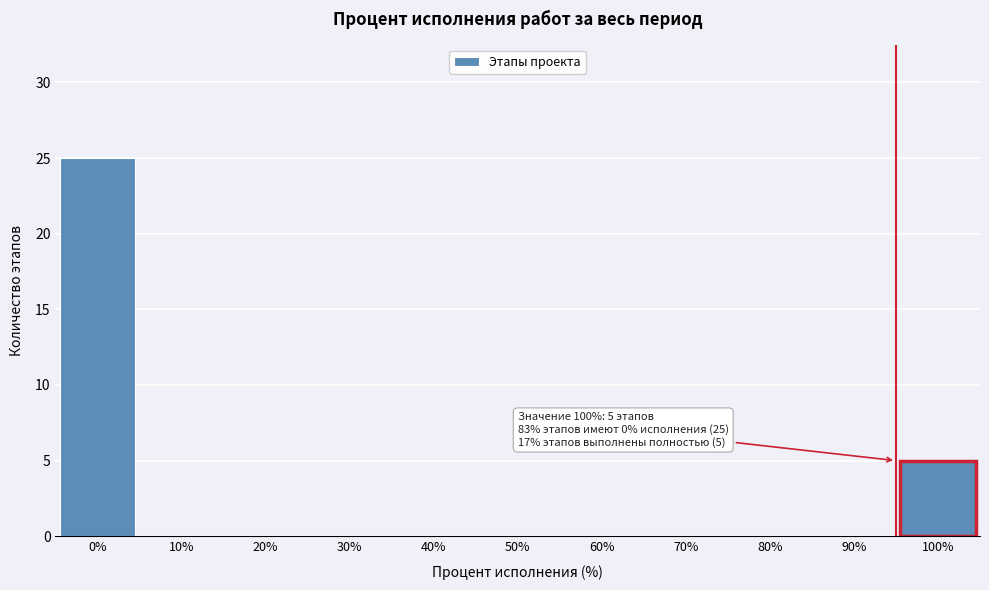

Which range on the x-axis has the tallest bar?

-5 to 5